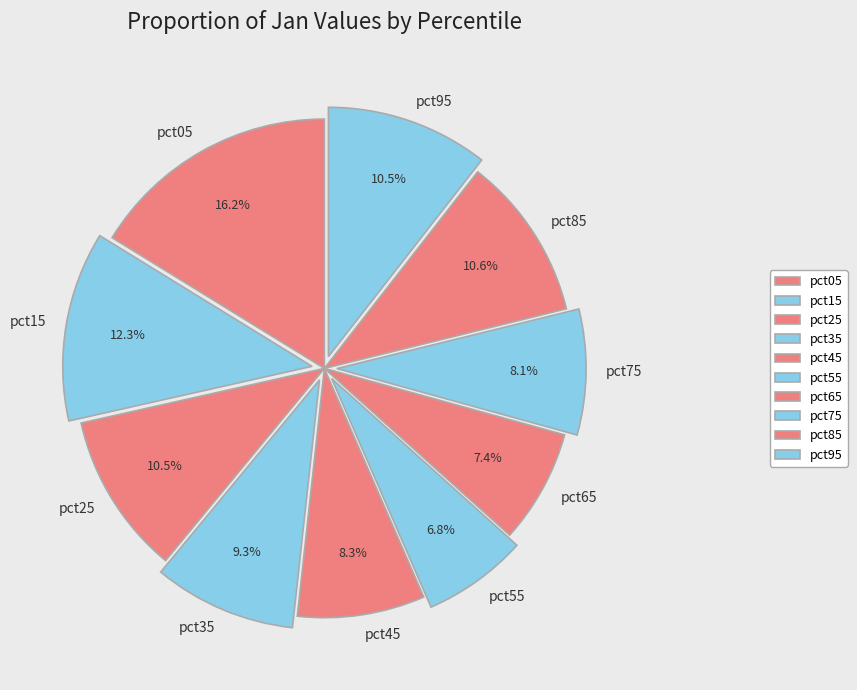

Combined, do pct15 and pct25 account for over 50%?

No